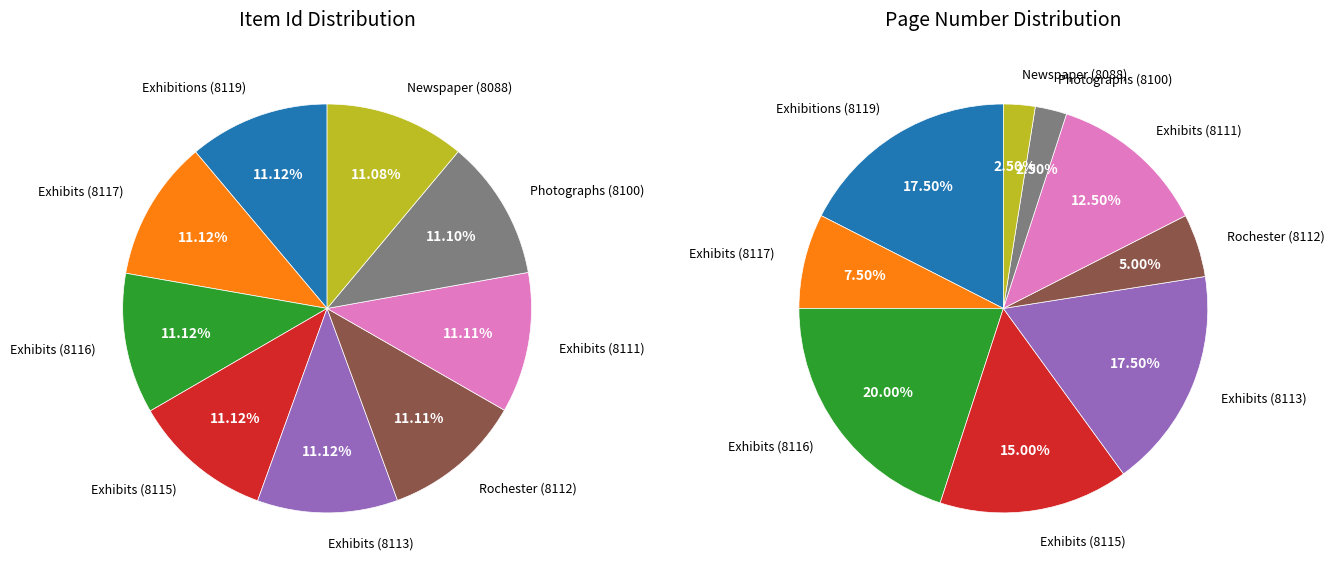

Rank the categories by value from lowest to highest.

Photographs (8100), Newspaper clippings (8088), Rochester (8112), Exhibits (8117), Exhibits (8111), Exhibits (8115), Exhibitions (8119), Exhibits (8113), Exhibits (8116)